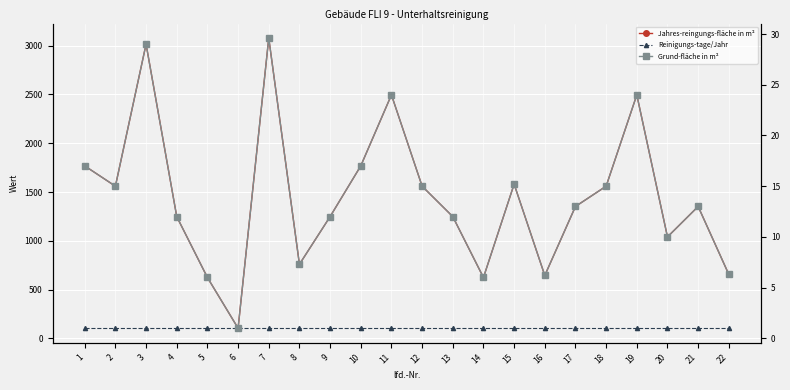

What is the smallest value displayed?

1.0